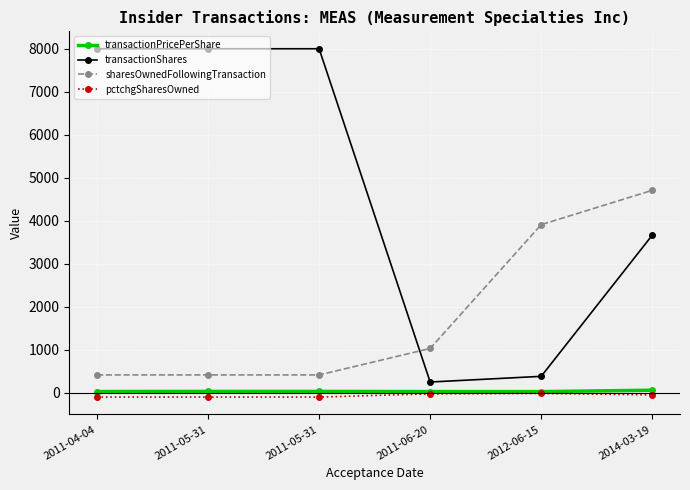

What are all the series names shown in the legend?

transactionPricePerShare, transactionShares, sharesOwnedFollowingTransaction, pctchgSharesOwned